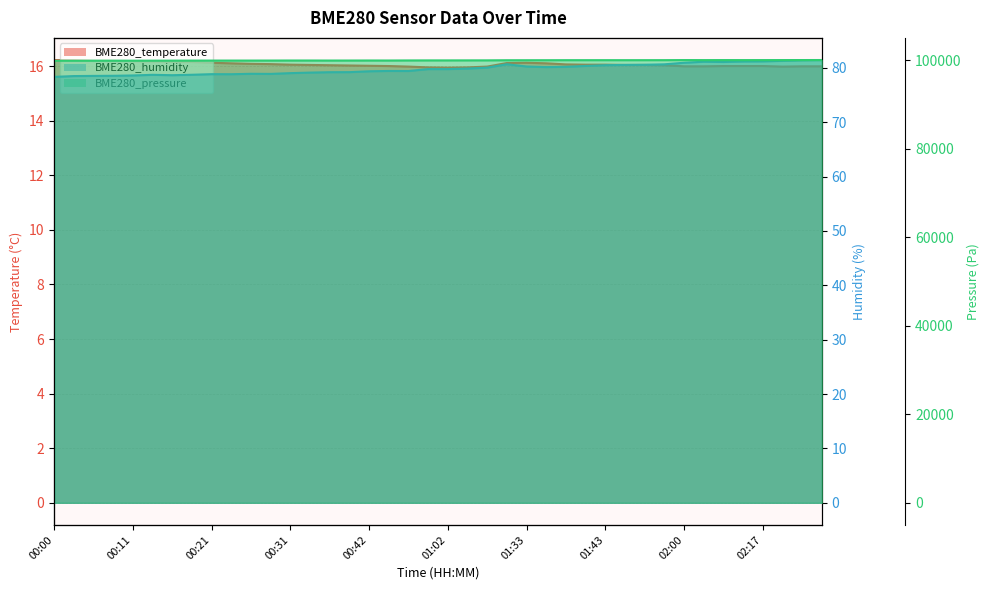

What is the difference between the BME280_pressure values at 00:48 and 00:55?

14.9